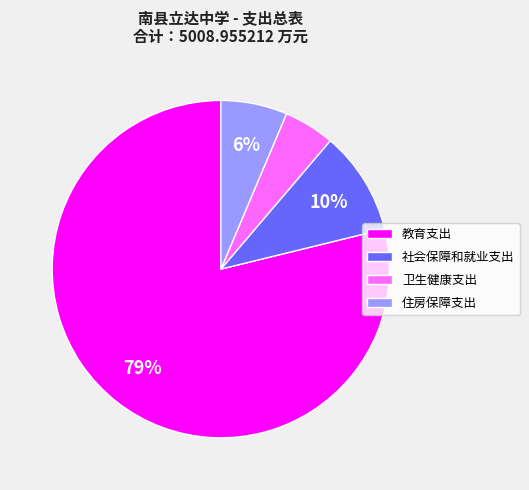

To the nearest percent, what percentage of the pie is 住房保障支出?

6%